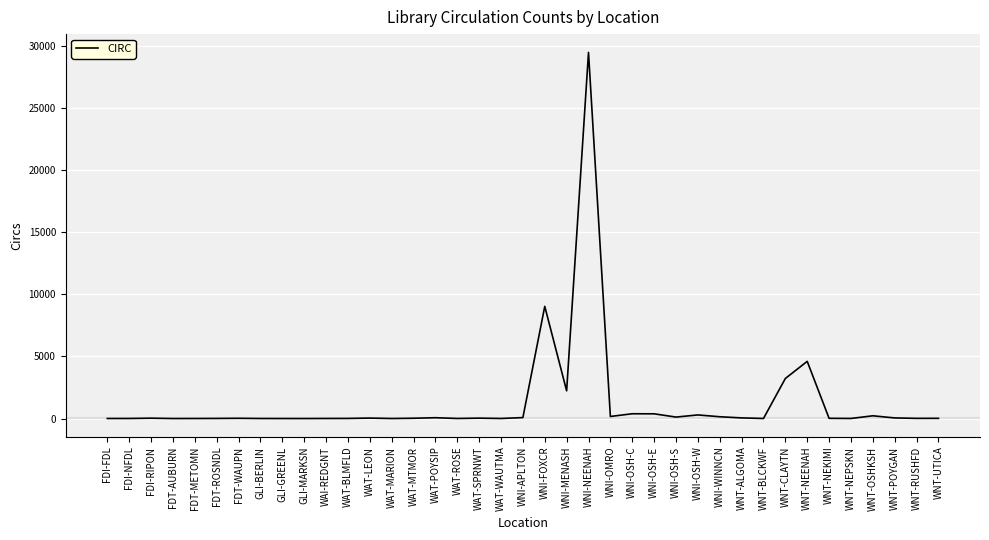

What is the change in value from FDT-WAUPN to WNT-POYGAN?

+30